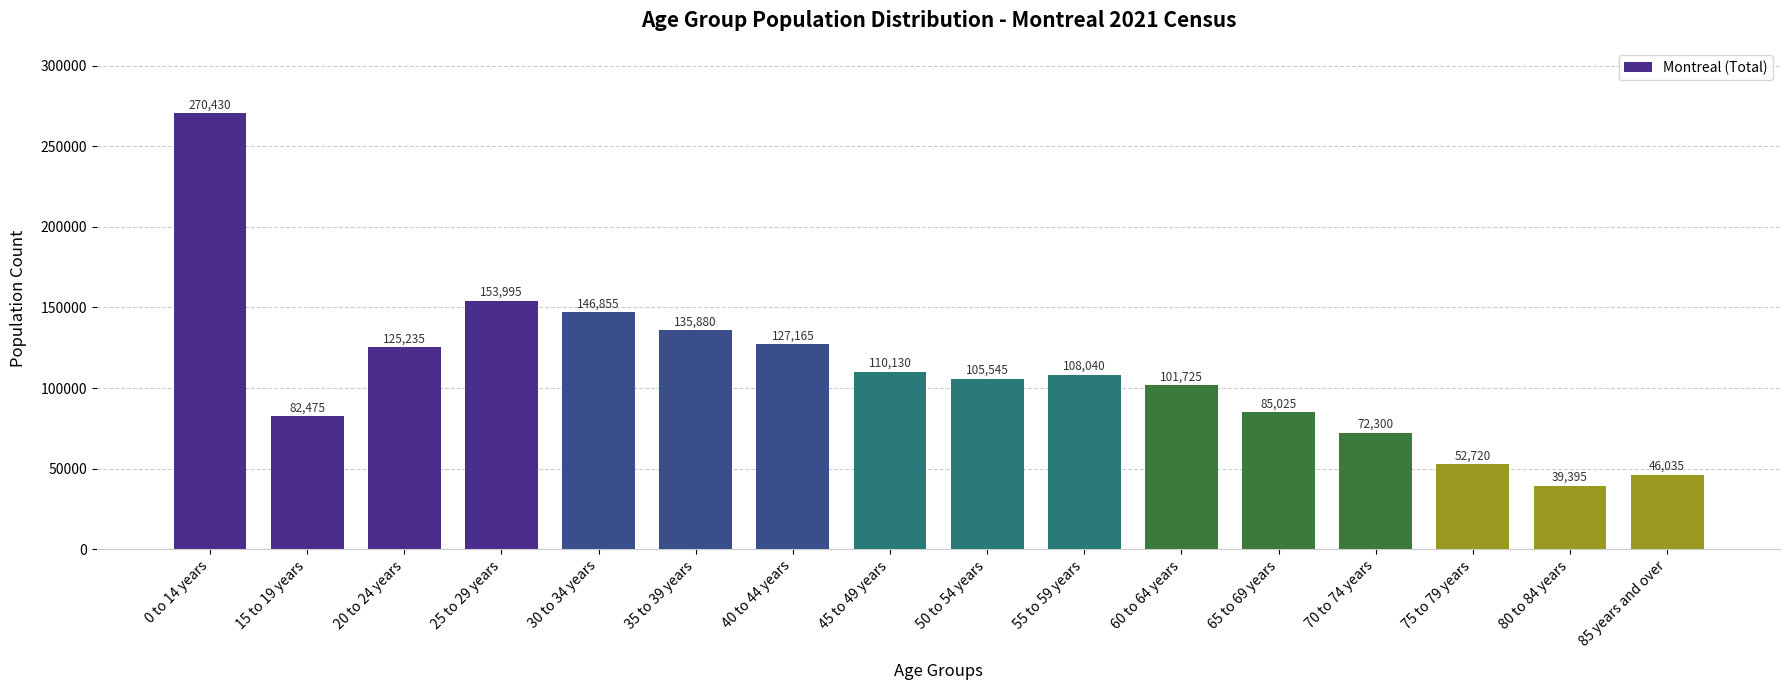

How many series are shown in this chart?

1